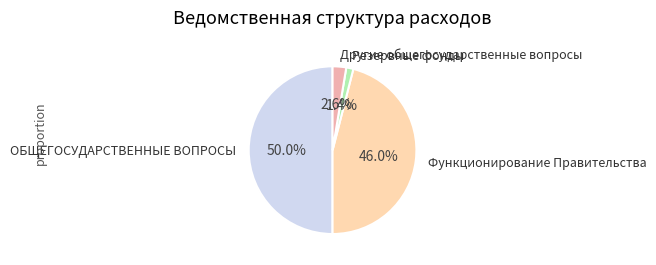

True or false: Другие общегосударственные вопросы accounts for 3% of the total.

True